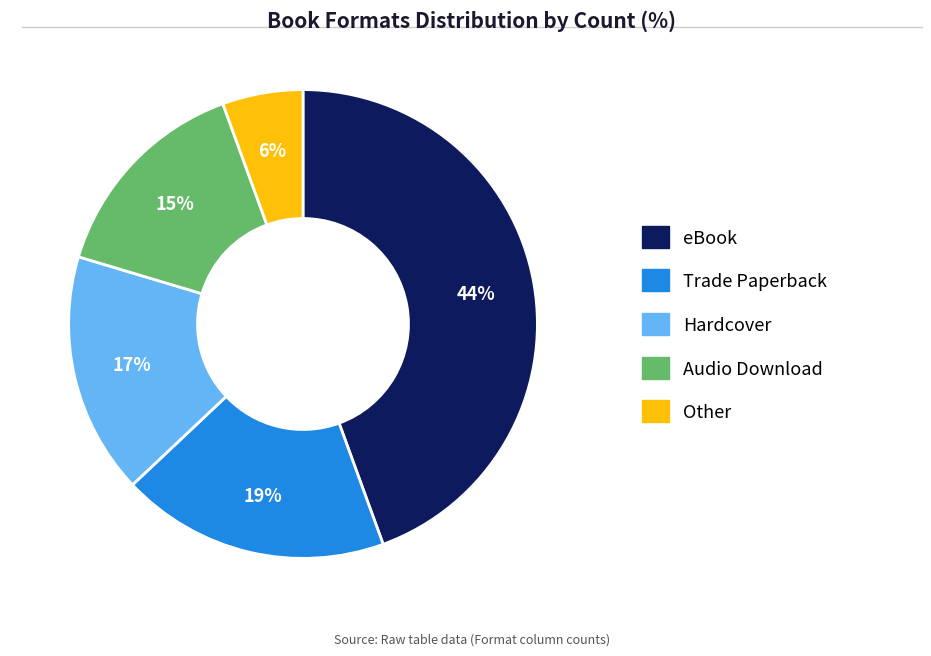

Between eBook and Trade Paperback, which is larger?

eBook